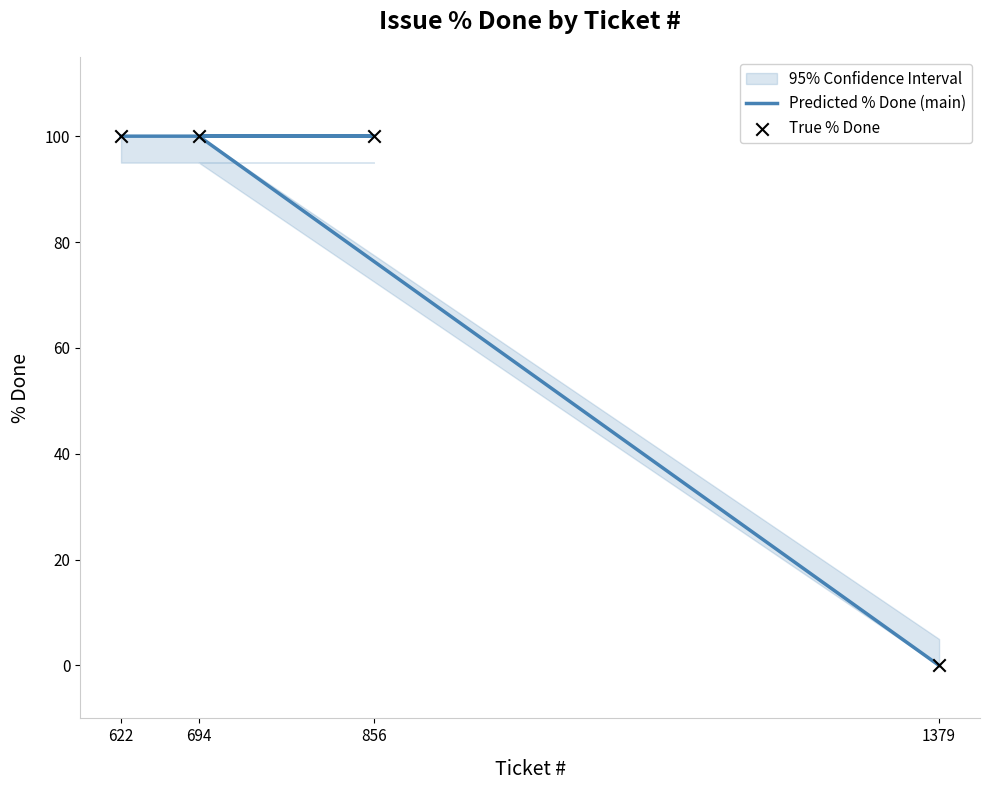

What are all the series names shown in the legend?

Predicted % Done (main), True % Done